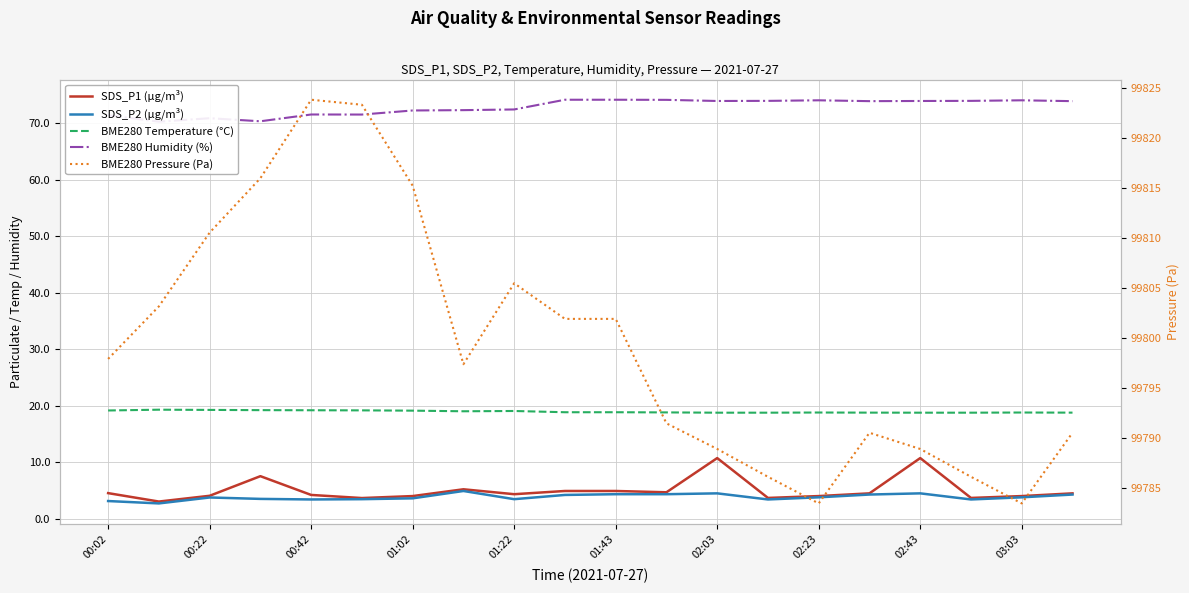

True or false: BME280 Temperature (°C) has a value of 11.9 at 00:02.

False